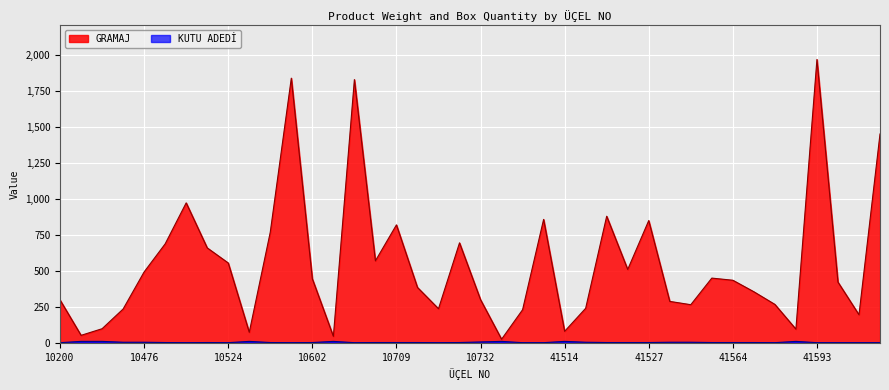

How many series are shown in this chart?

2